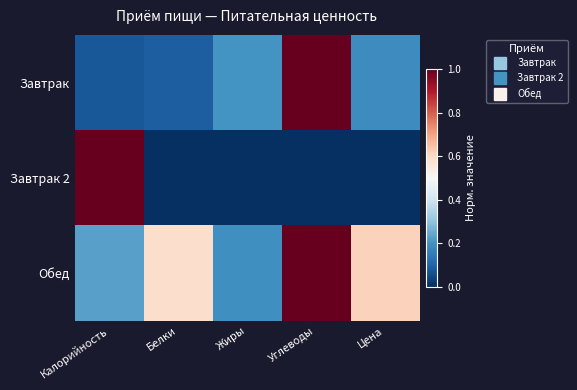

Reading left to right, transcribe all the data shown in this chart.

Завтрак: Калорийность=0.1	Белки=0.1	Жиры=0.2	Углеводы=1.0	Цена=0.2
Завтрак 2: Калорийность=1.0	Белки=0.0	Жиры=0.0	Углеводы=0.0	Цена=0.0
Обед: Калорийность=0.2	Белки=0.6	Жиры=0.2	Углеводы=1.0	Цена=0.6